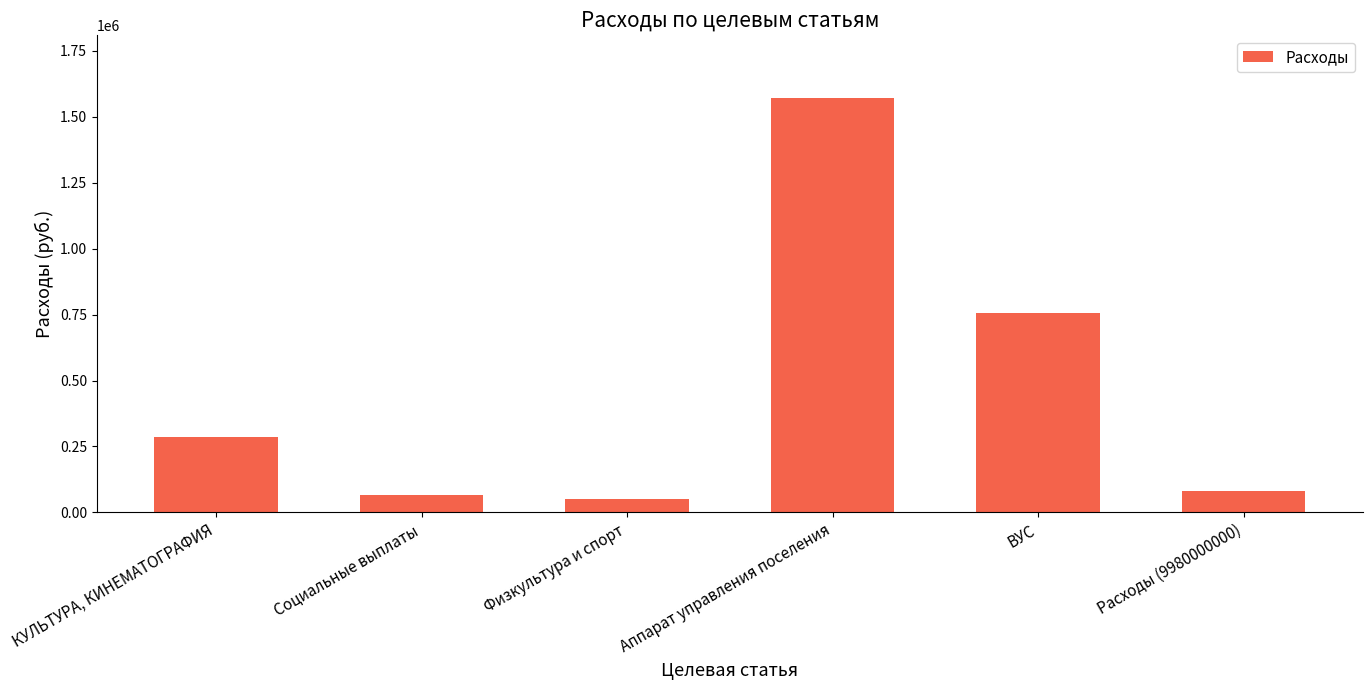

Rank the categories by value from highest to lowest.

Аппарат управления поселения, ВУС, КУЛЬТУРА, КИНЕМАТОГРАФИЯ, Расходы (9980000000), Социальные выплаты, Физкультура и спорт